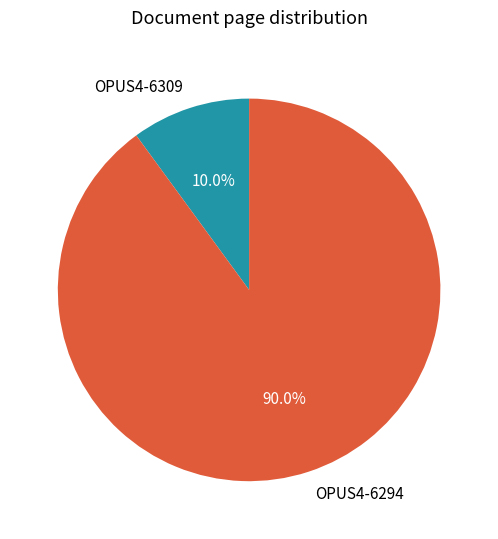

What portion of the pie excludes OPUS4-6294?

10.0%